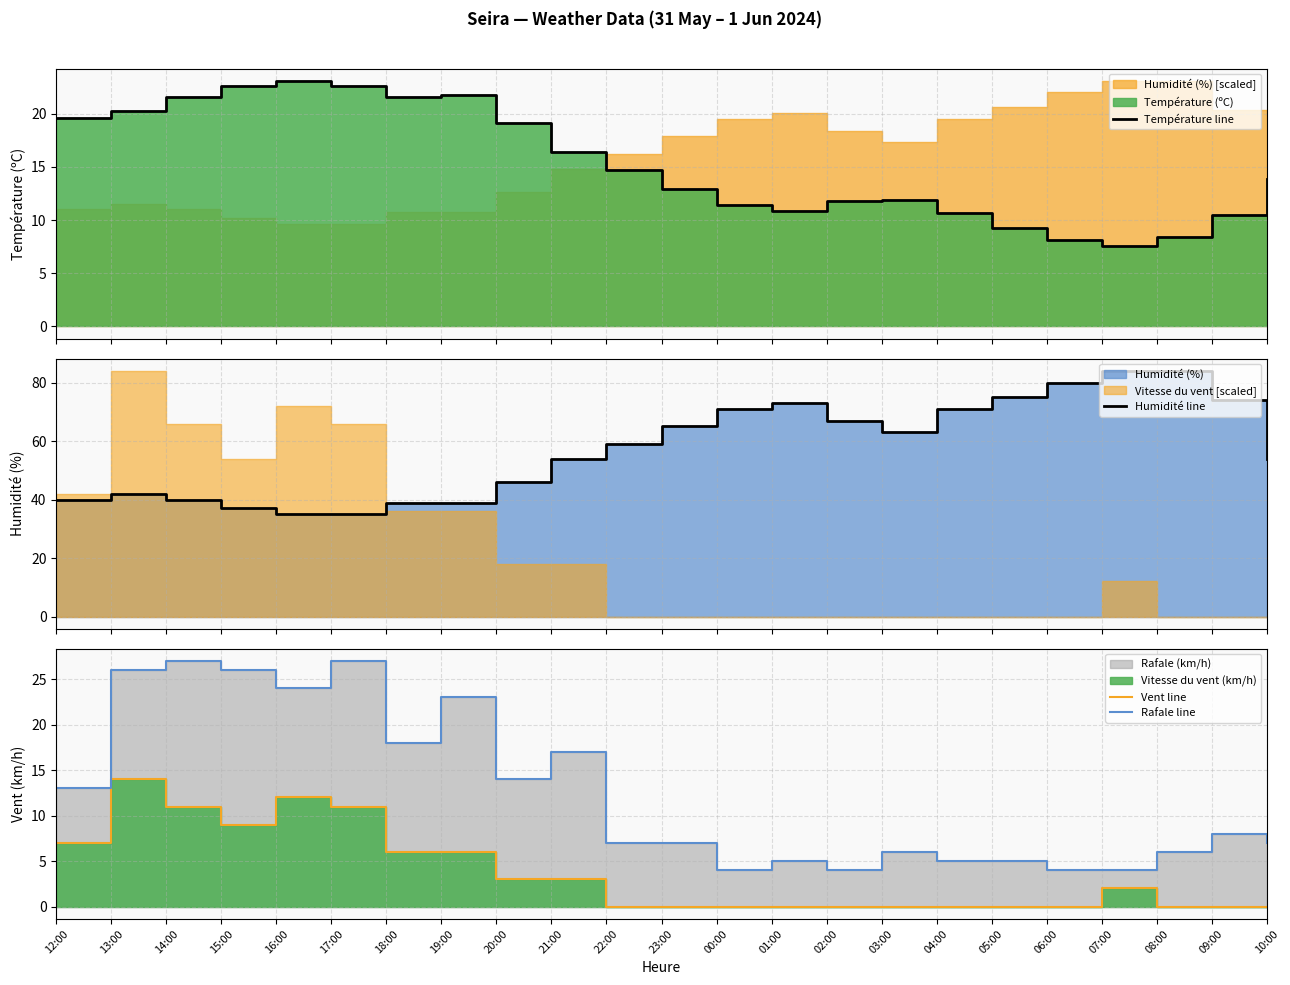

How many data points does each series have?

23